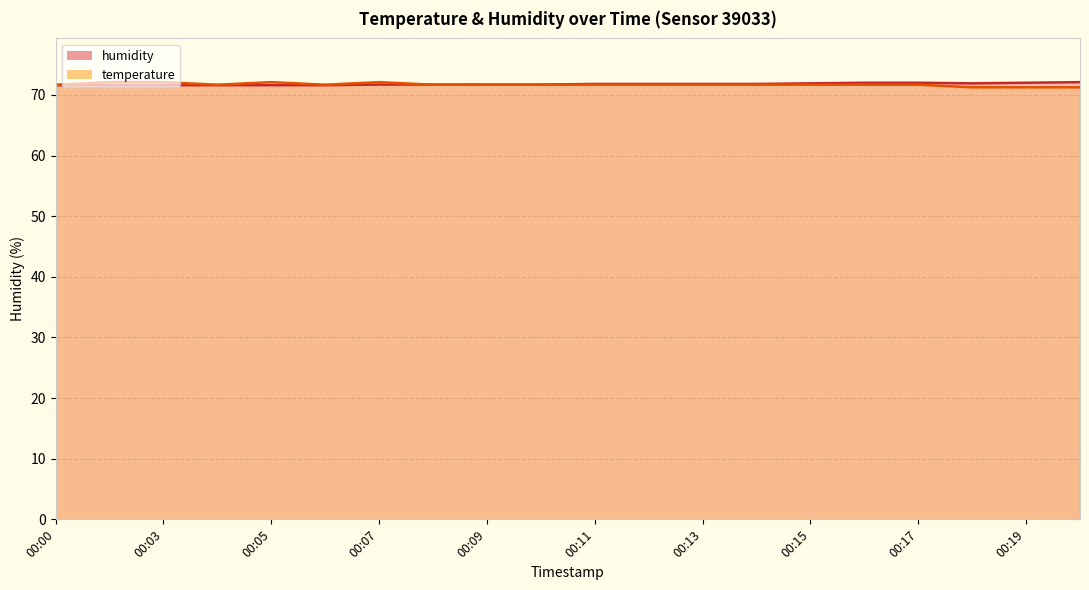

How many times do humidity and temperature cross each other?

1